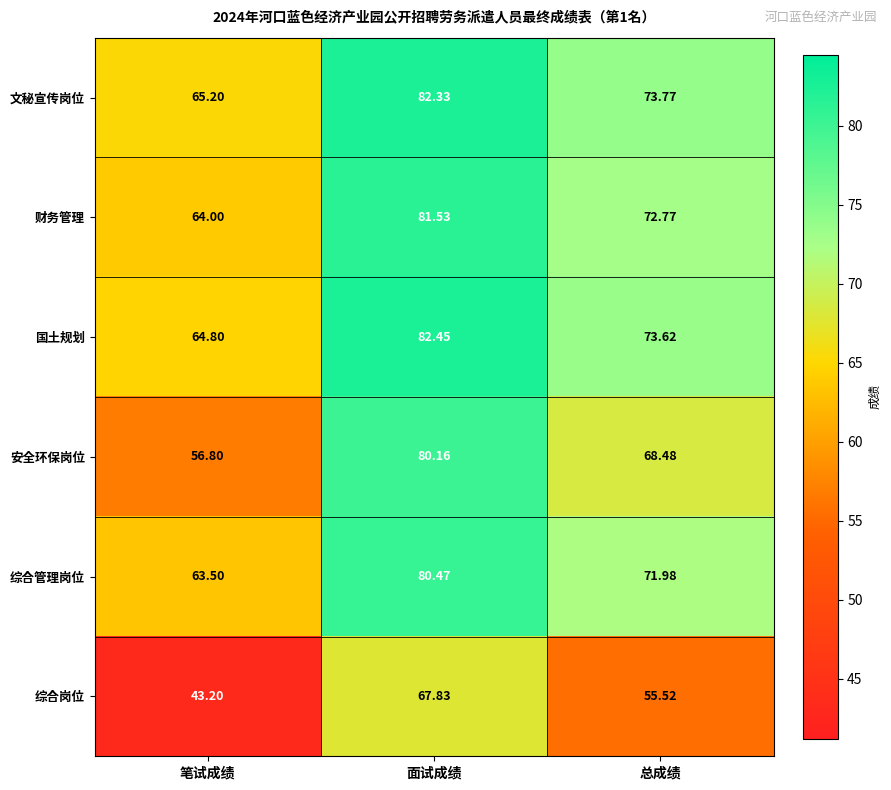

Is the value of 安全环保岗位 at 面试成绩 greater than the value of 综合岗位 at 面试成绩?

Yes